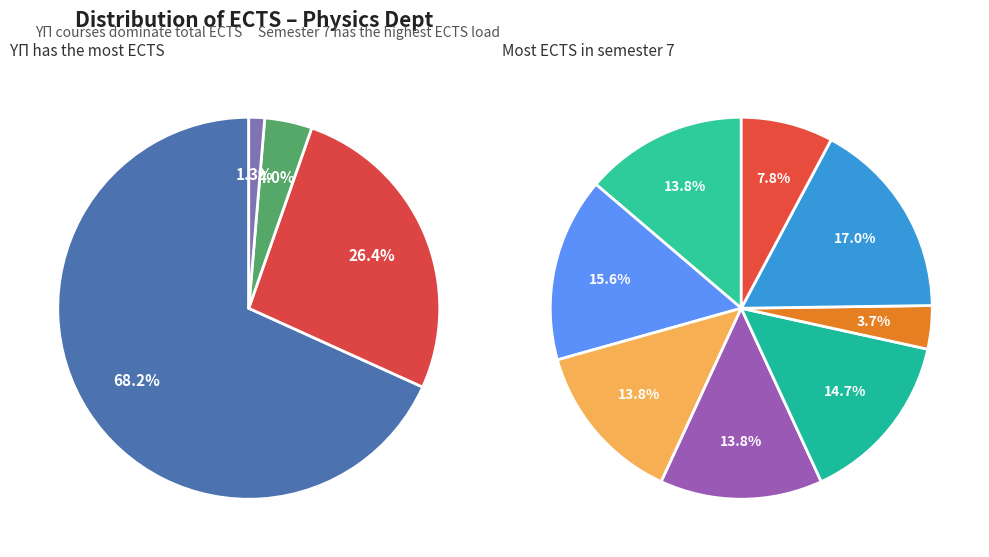

To the nearest percent, what percentage of the pie is 7?

7%